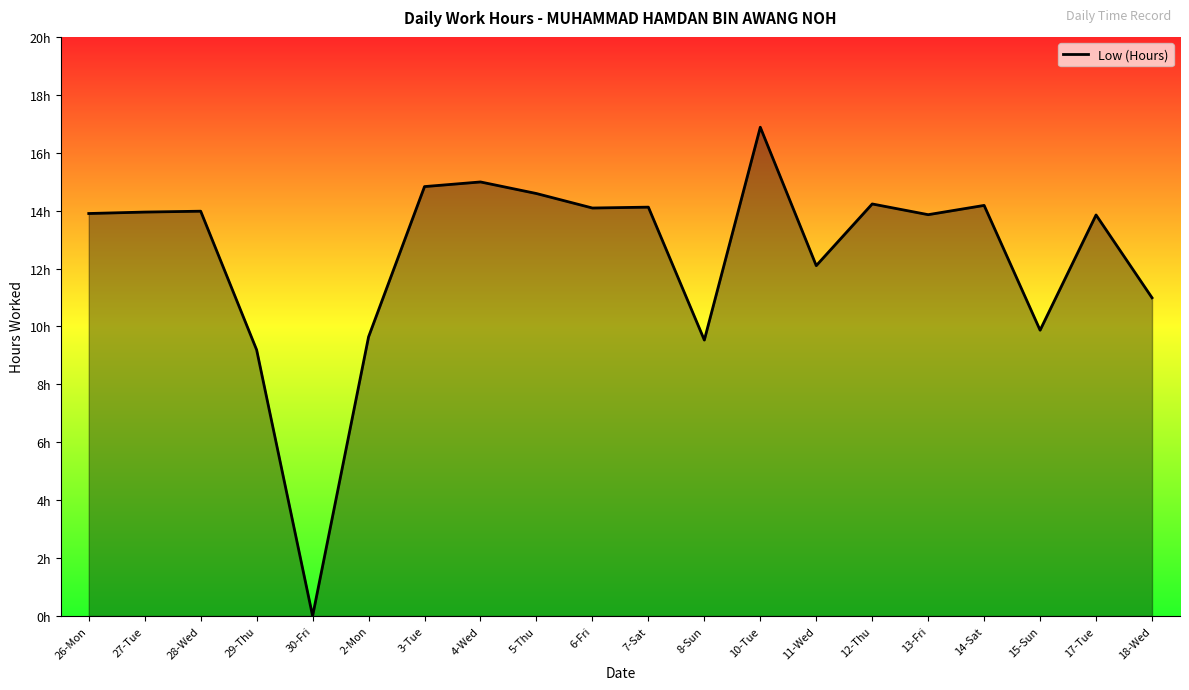

What is the change in value from 7-Sat to 17-Tue?

-0.3